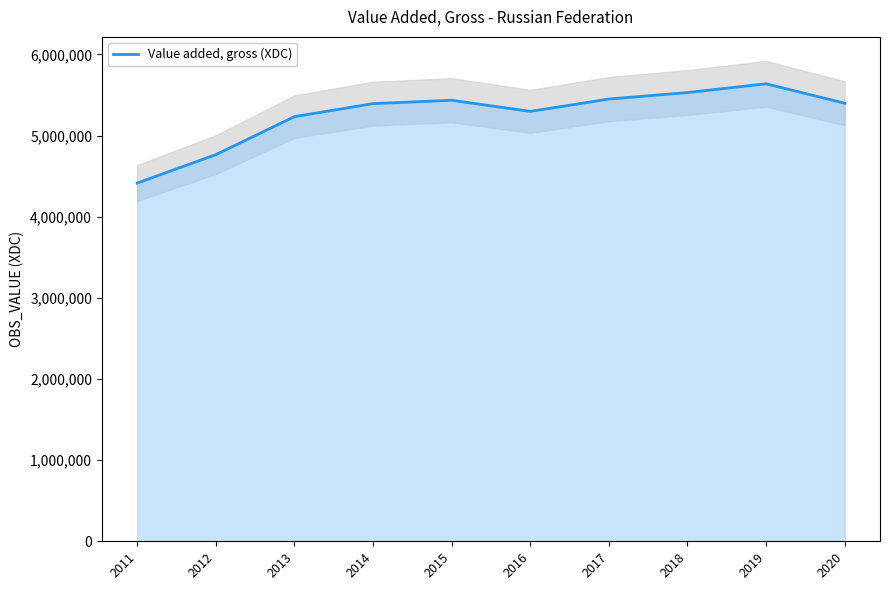

Reading right to left, extract all data points from this chart.

2020=5398332	2019=5637610	2018=5529402	2017=5449542	2016=5297501	2015=5434876	2014=5392989	2013=5232720	2012=4764486	2011=4414353